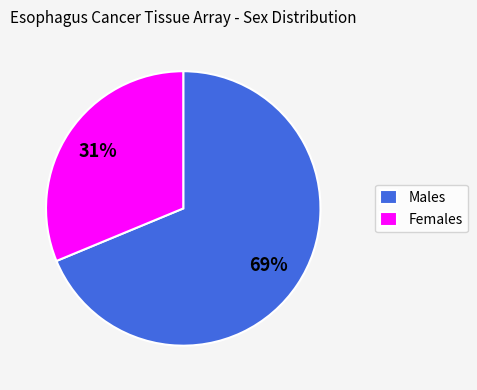

To the nearest percent, what is the average slice percentage?

50%